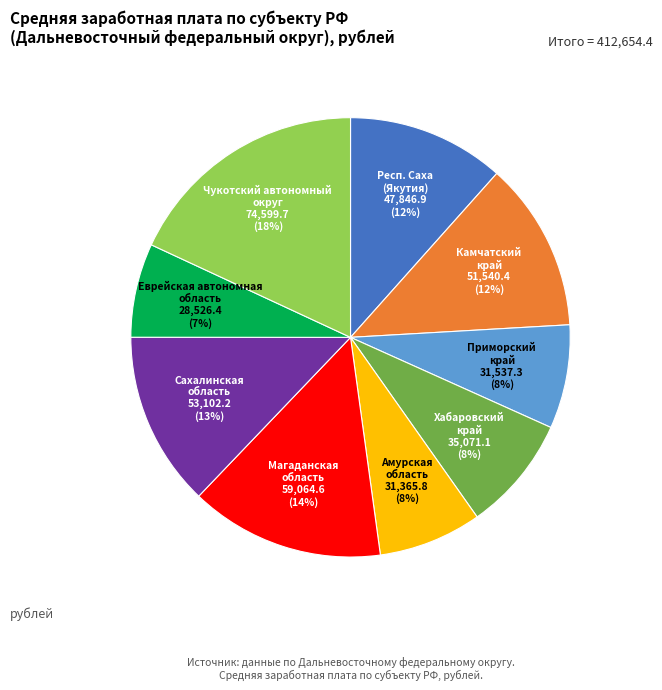

To the nearest percent, what is the average slice percentage?

11%